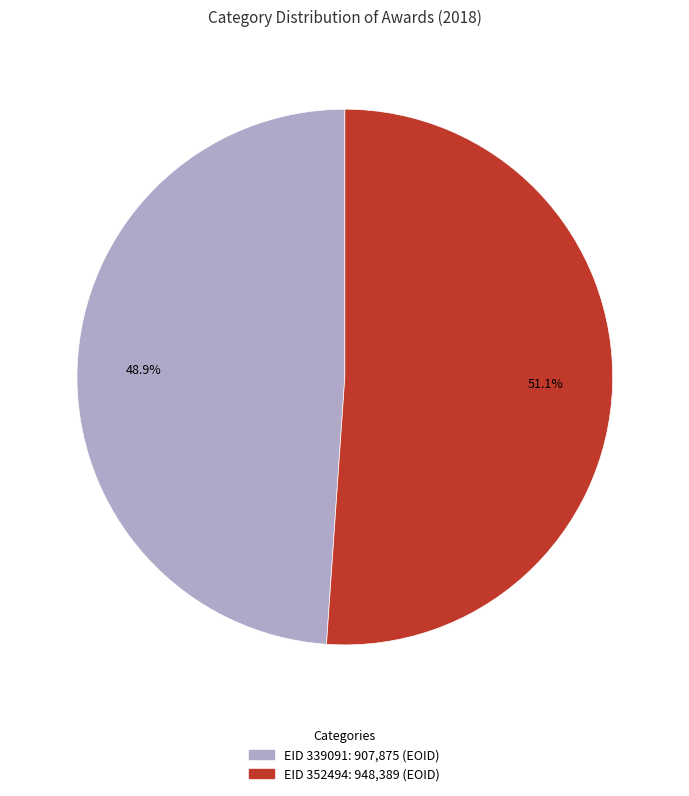

How many segments does this pie chart have?

2